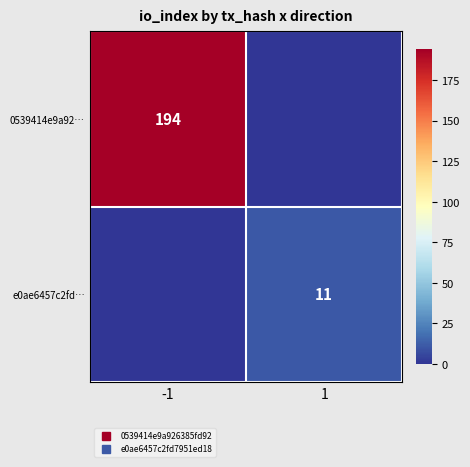

What is the difference between the highest and lowest values at -1?

194